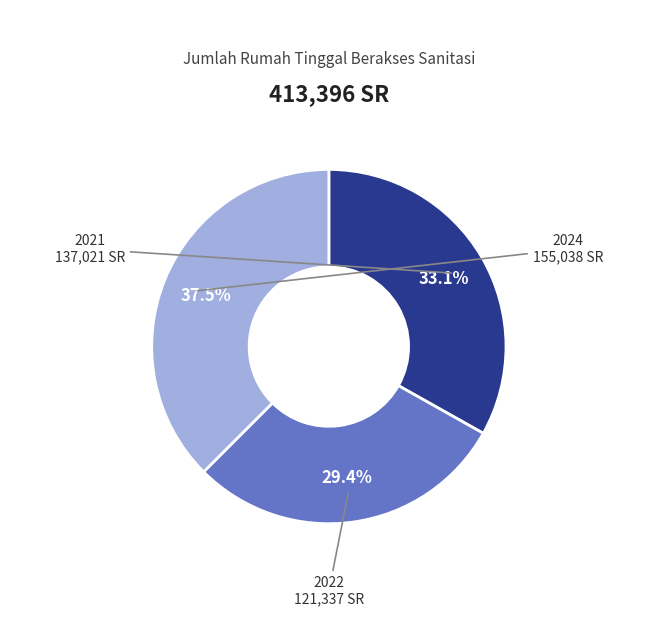

Which slice is the largest?

2024